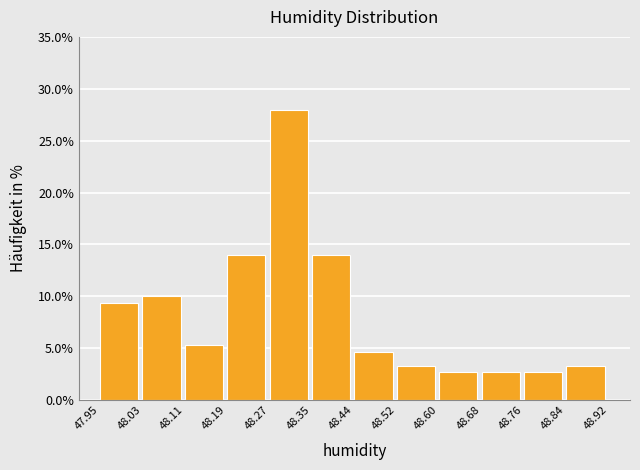

Over which range of the x-axis is the bar tallest?

48.27 to 48.35